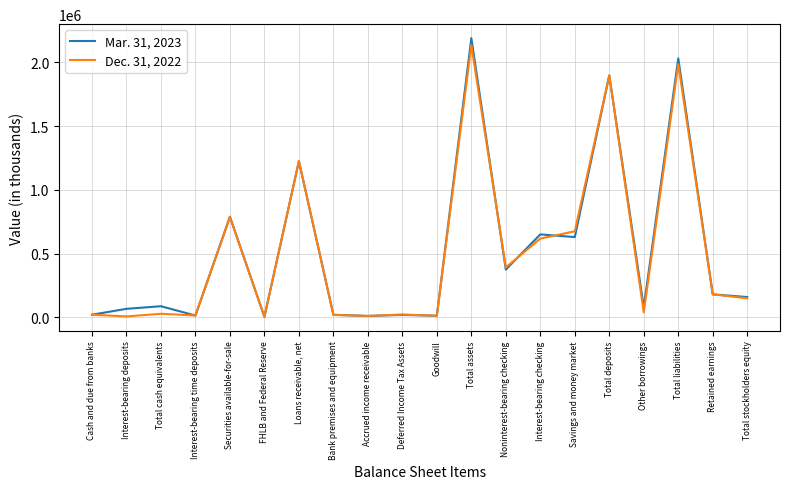

Rank the categories by Dec. 31, 2022 value from lowest to highest.

FHLB and Federal Reserve, Interest-bearing deposits, Accrued income receivable, Goodwill, Interest-bearing time deposits, Bank premises and equipment, Cash and due from banks, Deferred Income Tax Assets, Total cash equivalents, Other borrowings, Total stockholders equity, Retained earnings, Noninterest-bearing checking, Interest-bearing checking, Savings and money market, Securities available-for-sale, Loans receivable, net, Total deposits, Total liabilities, Total assets